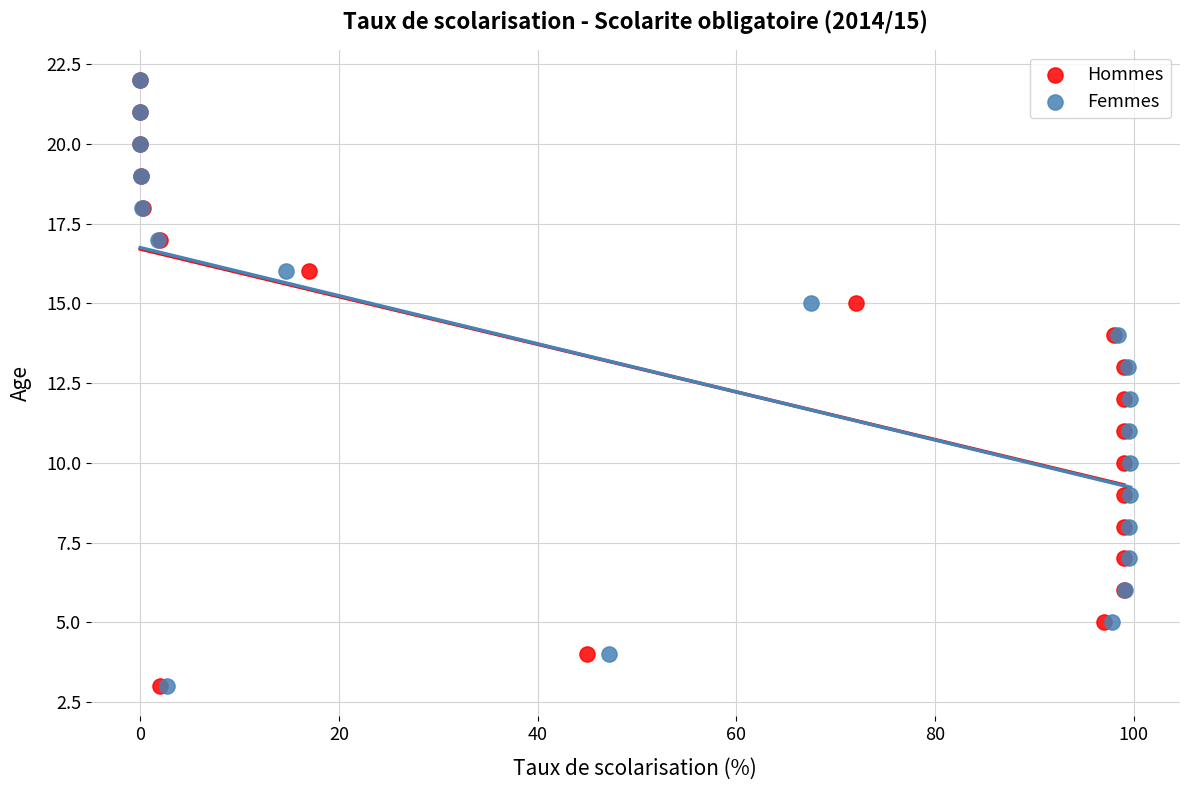

What are all the series names shown in the legend?

Hommes, Femmes